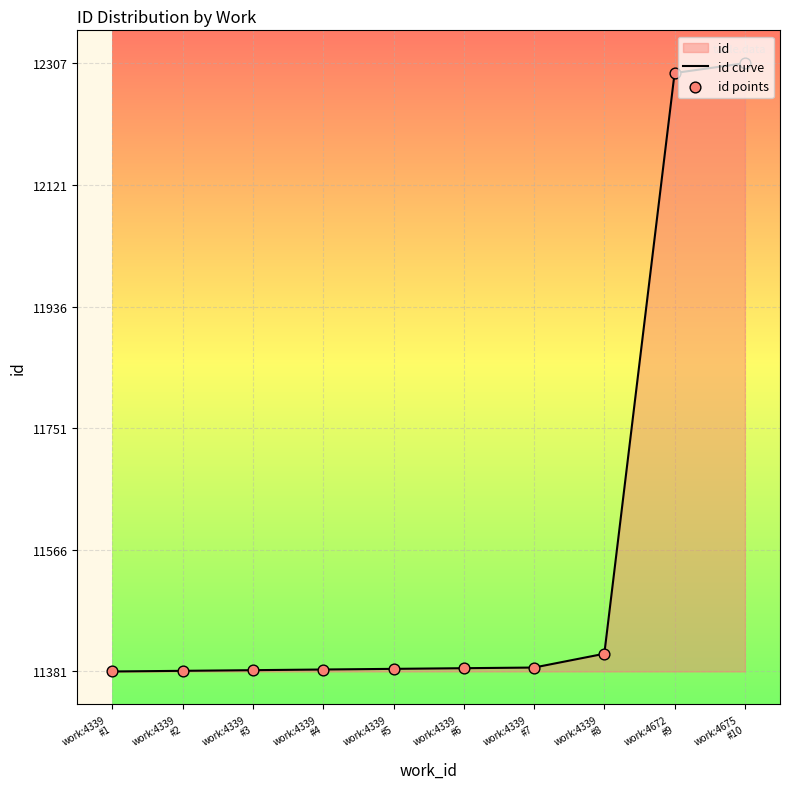

What is the maximum value shown in the chart?

12307